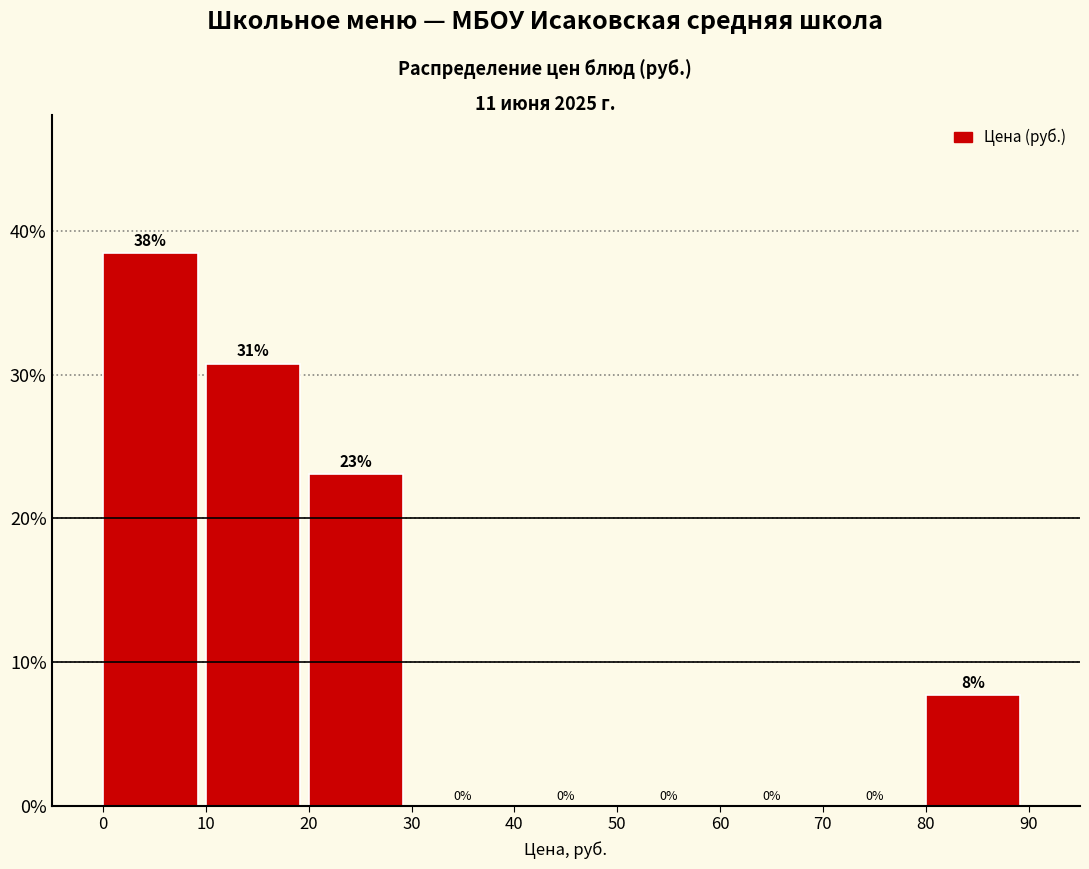

Over which range of the x-axis is the bar tallest?

0 to 10